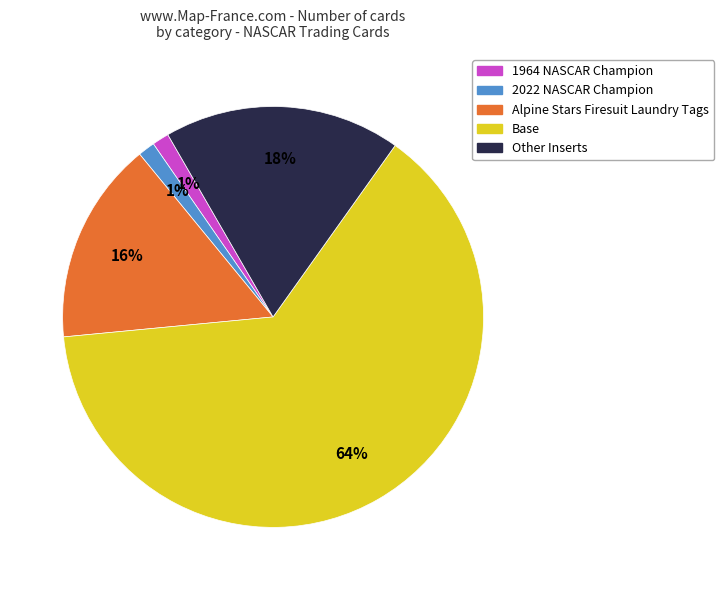

To the nearest percent, what is the average slice percentage?

20%